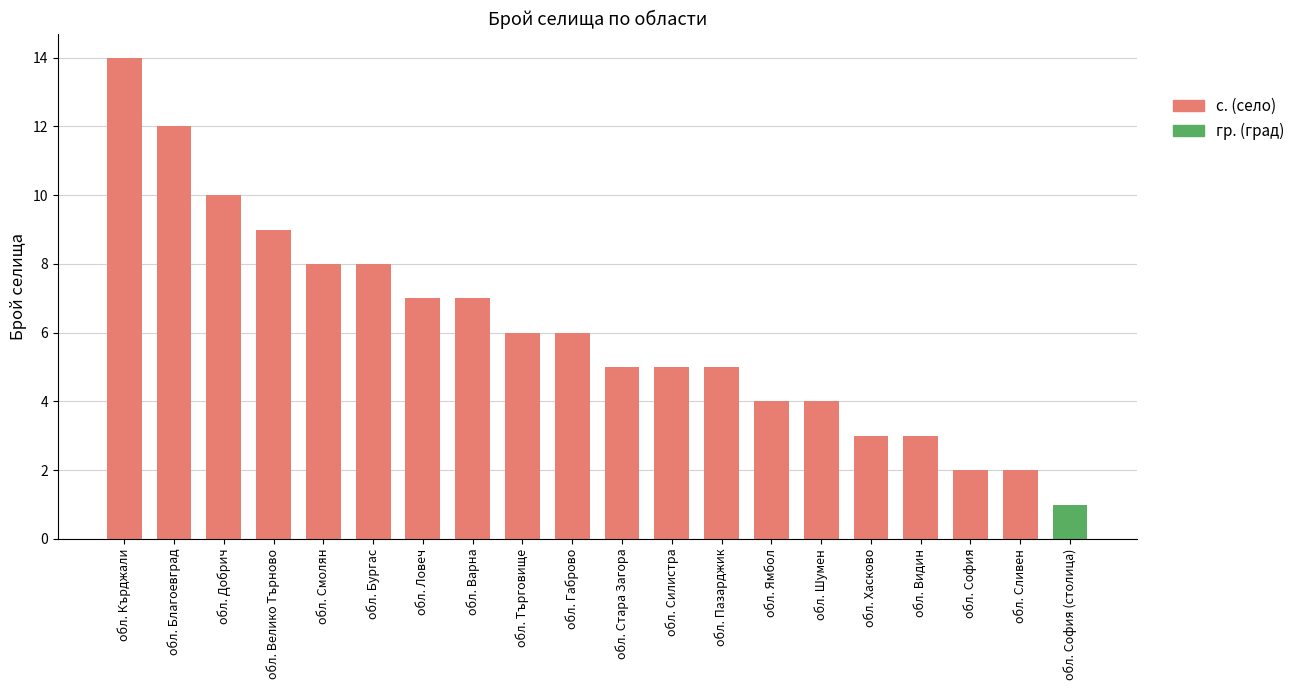

Reading right to left, extract all data points from this chart.

обл. София (столица)=1	обл. Сливен=2	обл. София=2	обл. Видин=3	обл. Хасково=3	обл. Шумен=4	обл. Ямбол=4	обл. Пазарджик=5	обл. Силистра=5	обл. Стара Загора=5	обл. Габрово=6	обл. Търговище=6	обл. Варна=7	обл. Ловеч=7	обл. Бургас=8	обл. Смолян=8	обл. Велико Търново=9	обл. Добрич=10	обл. Благоевград=12	обл. Кърджали=14